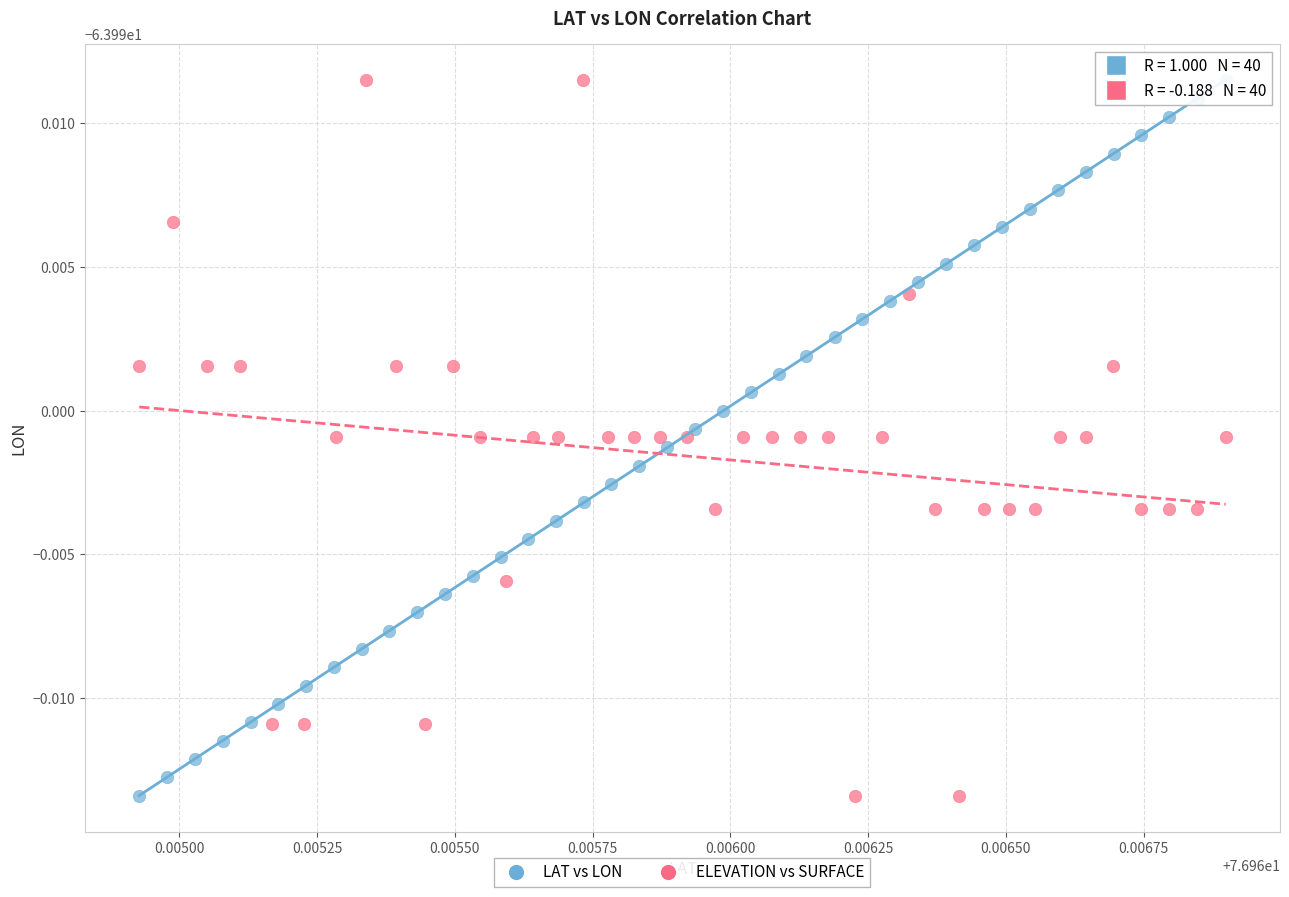

What are all the series names shown in the legend?

LAT vs LON, ELEVATION vs SURFACE